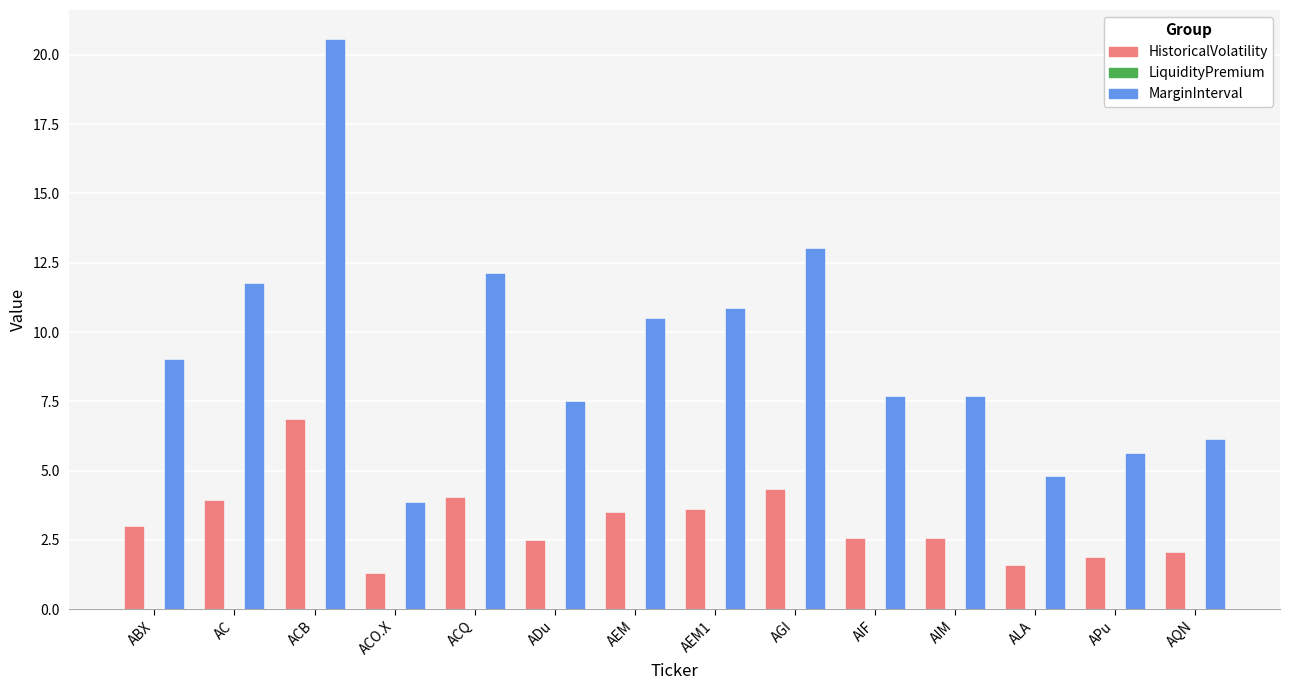

What is the smallest value displayed?

1.3